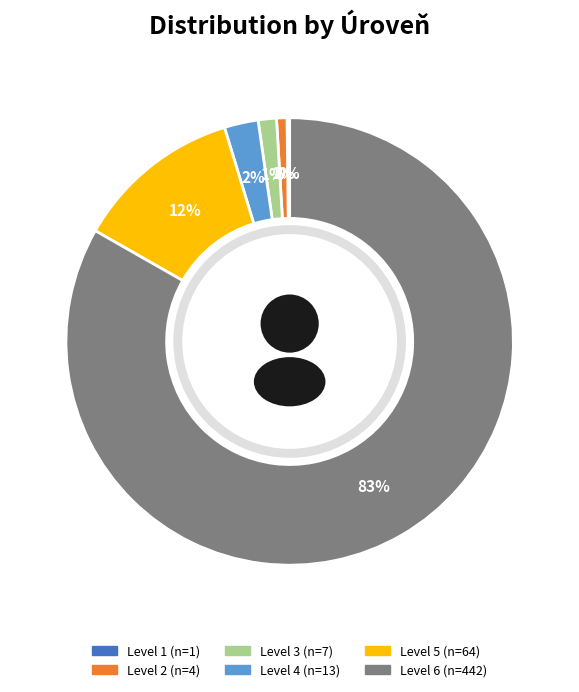

To the nearest percent, what is the difference between the 2 and 6 slice percentages?

82%